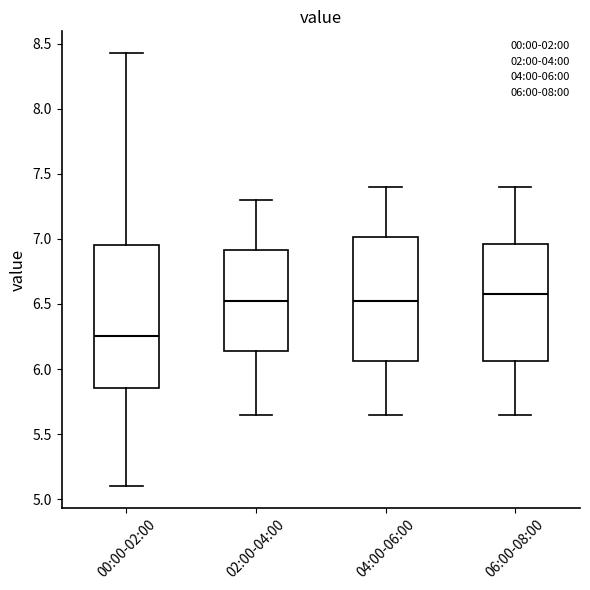

Reading left to right, read every box against the y-axis: the position of its median line, the range the box covers, and the ends of its whiskers. The values are not printed on the chart, so give them approximately, as read against the axis.

00:00-02:00: median 6.25, box 5.85 to 6.95, whiskers 5.10 to 8.45
02:00-04:00: median 6.55, box 6.15 to 6.90, whiskers 5.65 to 7.30
04:00-06:00: median 6.55, box 6.05 to 7.00, whiskers 5.65 to 7.40
06:00-08:00: median 6.60, box 6.05 to 6.95, whiskers 5.65 to 7.40